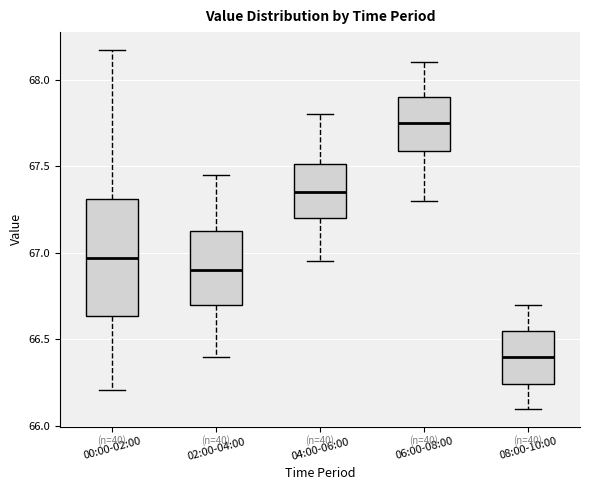

Where is the upper edge of the box for 02:00-04:00 on the y-axis? The values are not printed on the chart, so give them approximately, as read against the axis.

67.15